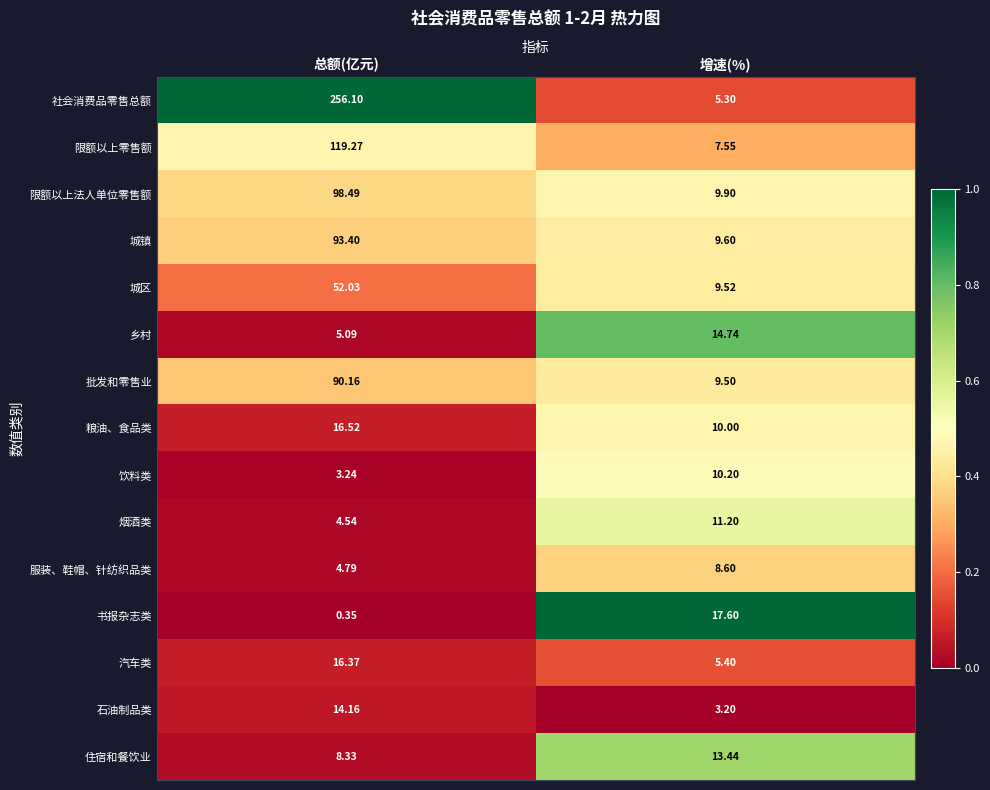

Which series changed the most between 总额(亿元) and 增速(%)?

社会消费品零售总额